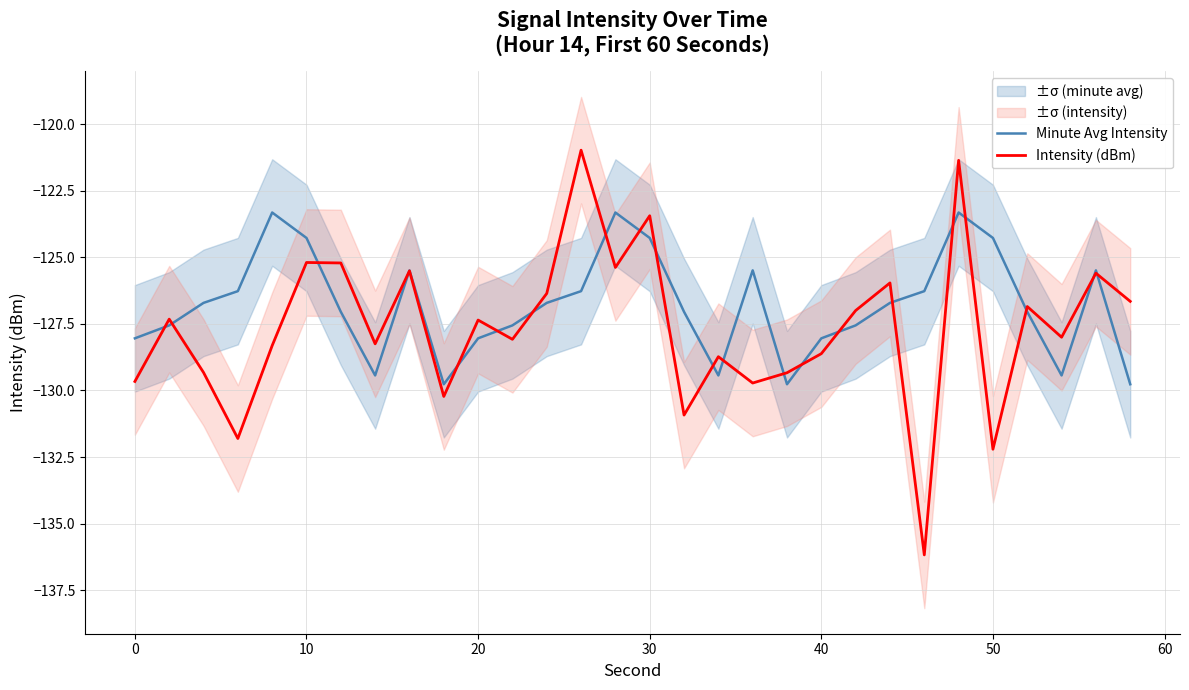

The value of Intensity (dBm) at 10 is -125.2. True or false?

True